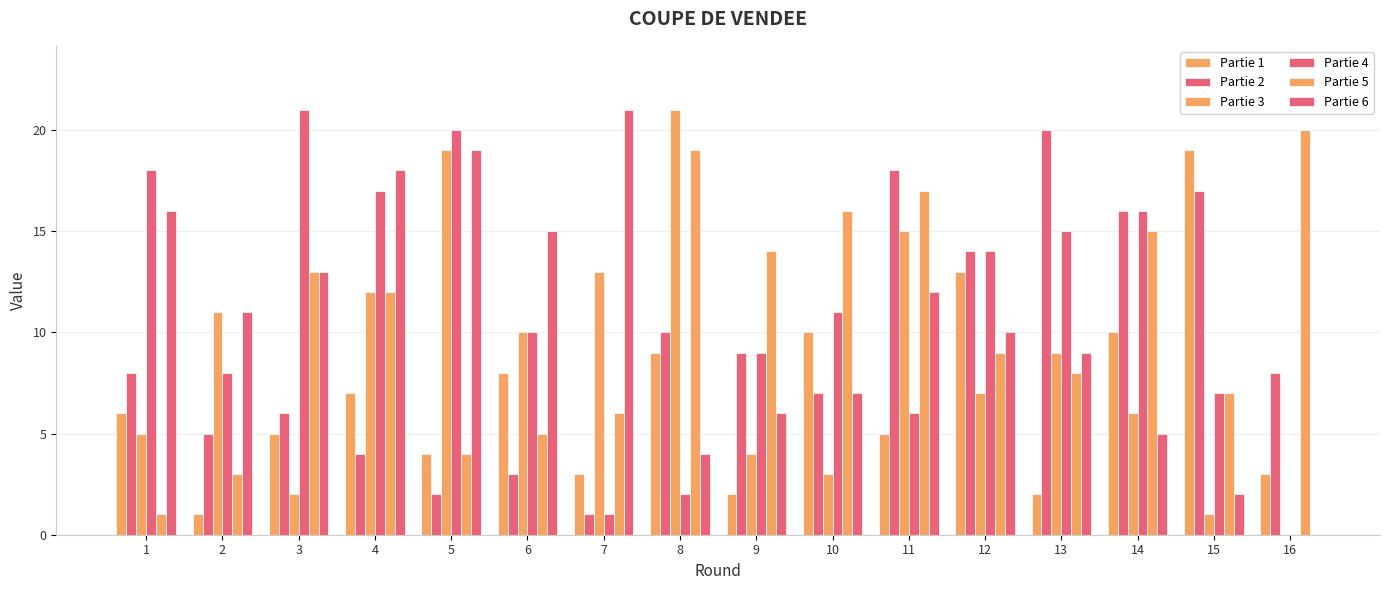

Between 2 and 5, which series saw the biggest shift?

Partie 4